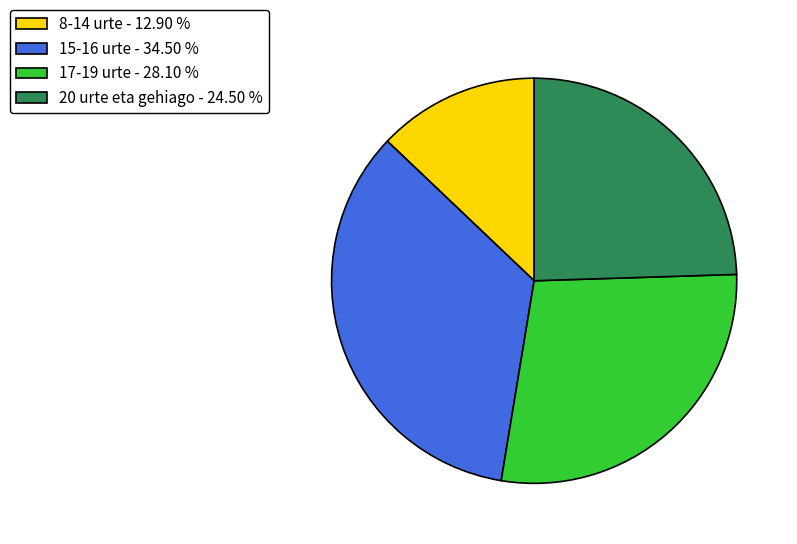

How many slices are in this pie chart?

4